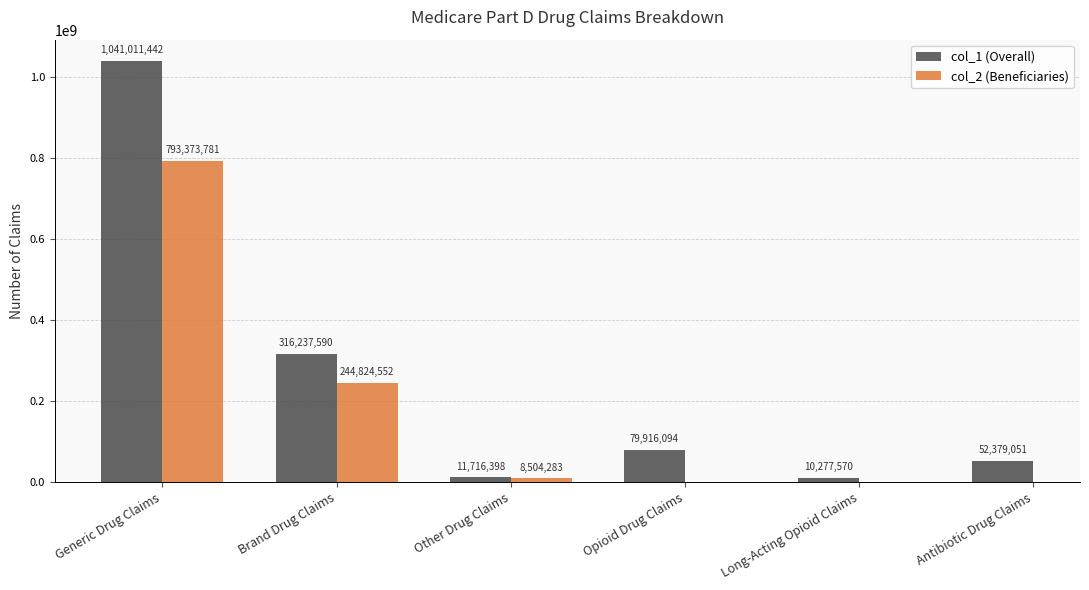

True or false: col_1 (Overall) has a value of 316237590.0 at Brand Drug Claims.

True